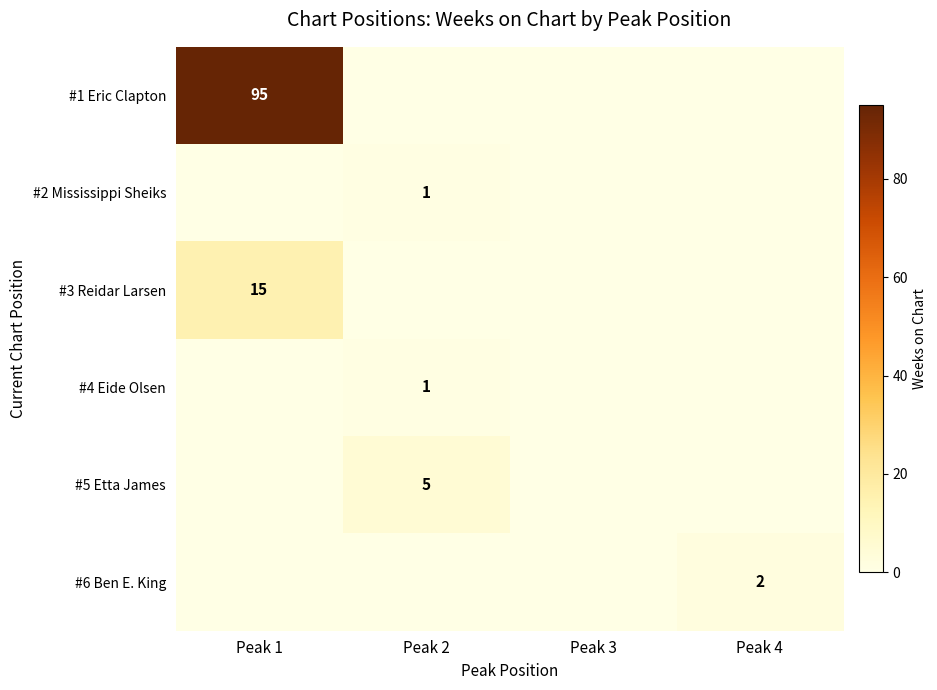

Is it true that #5 Etta James equals 5 at Peak 2?

True